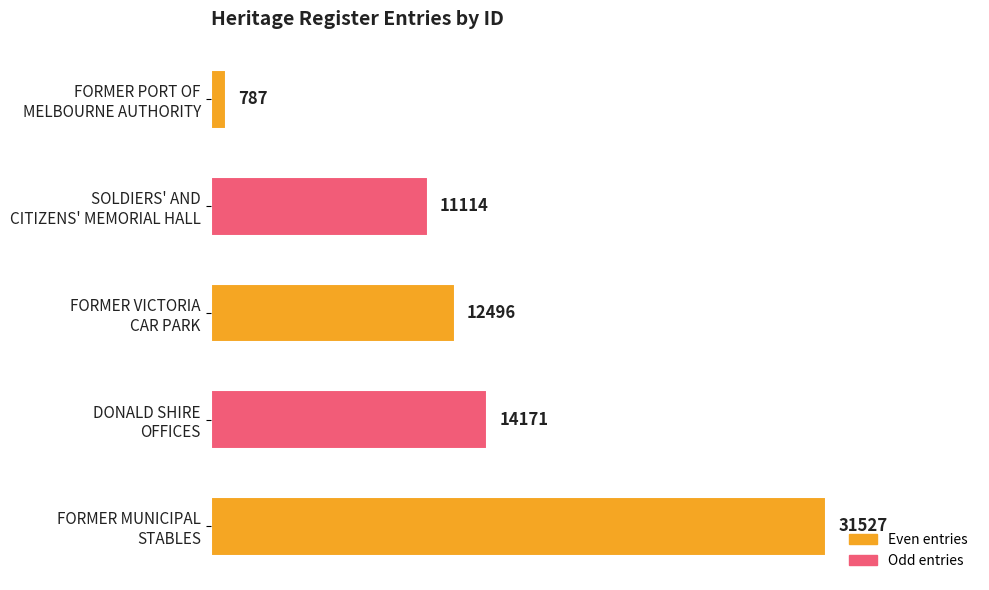

What is the difference between the maximum and second lowest values?

20413